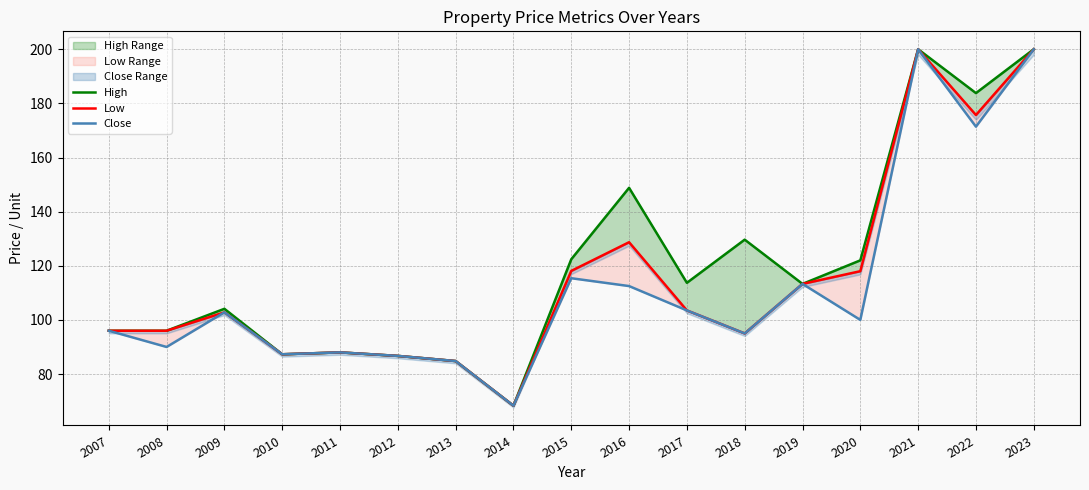

Reading left to right, extract all data points from this chart.

High: 2007=96.0	2008=96.0	2009=104.1	2010=87.3	2011=88.0	2012=86.7	2013=84.8	2014=68.3	2015=122.4	2016=148.8	2017=113.7	2018=129.7	2019=113.3	2020=122.0	2021=200.0	2022=183.8	2023=200.0
Low: 2007=96.0	2008=96.0	2009=102.8	2010=87.3	2011=88.0	2012=86.7	2013=84.8	2014=68.3	2015=118.1	2016=128.7	2017=103.5	2018=95.0	2019=113.3	2020=118.0	2021=200.0	2022=175.7	2023=200.0
Close: 2007=96.0	2008=90.0	2009=102.8	2010=87.3	2011=88.0	2012=86.7	2013=84.8	2014=68.3	2015=115.4	2016=112.5	2017=103.5	2018=95.0	2019=113.3	2020=100.0	2021=200.0	2022=171.4	2023=200.0